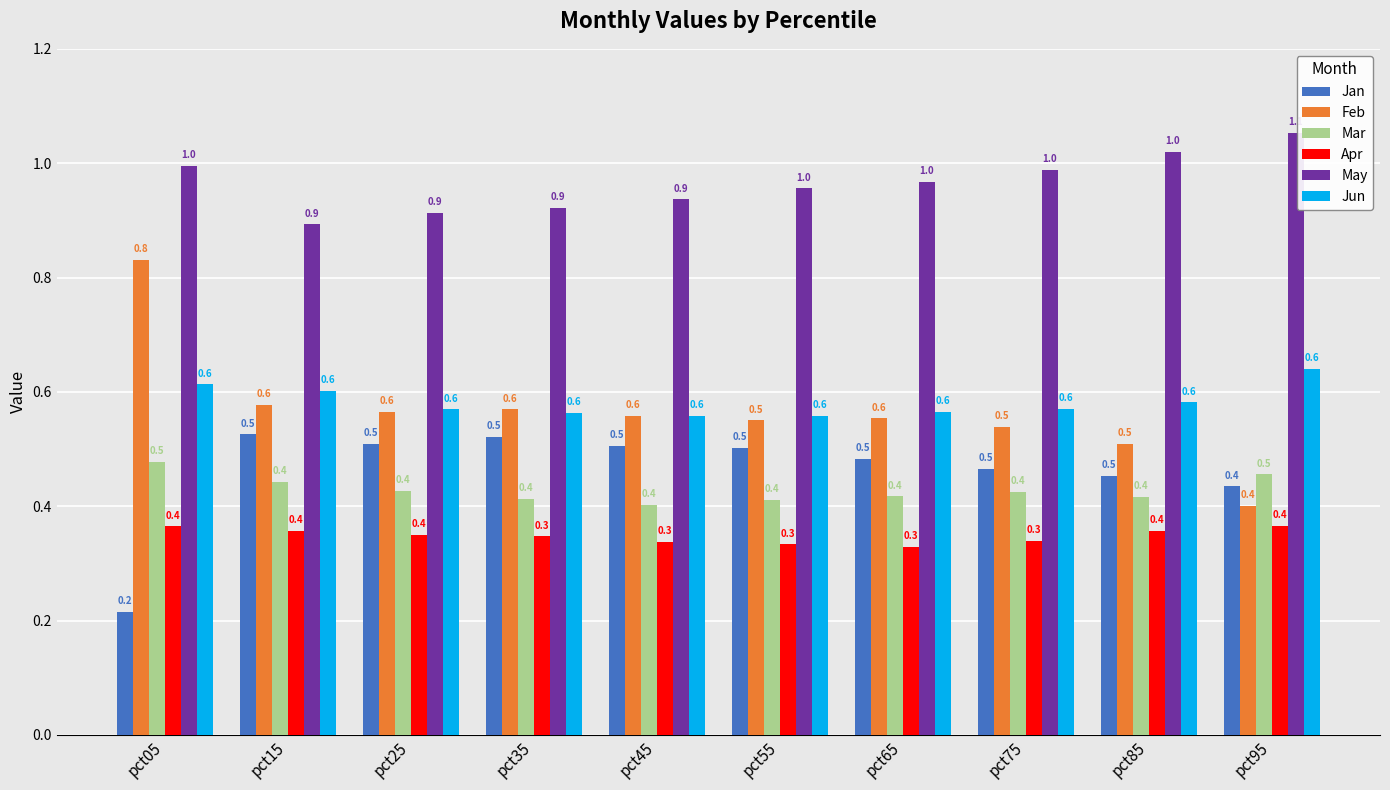

How many Apr values are between 0 and 1?

10